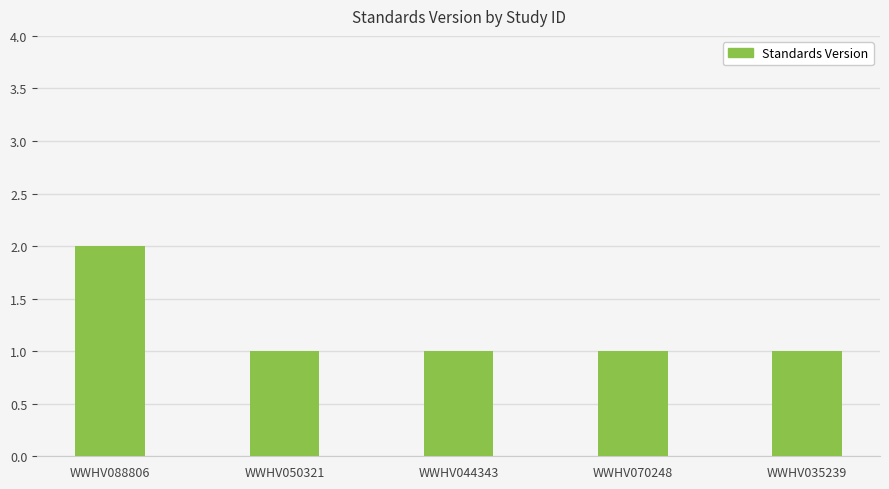

The chart shows a value of 2 at WWHV070248. True or false?

False